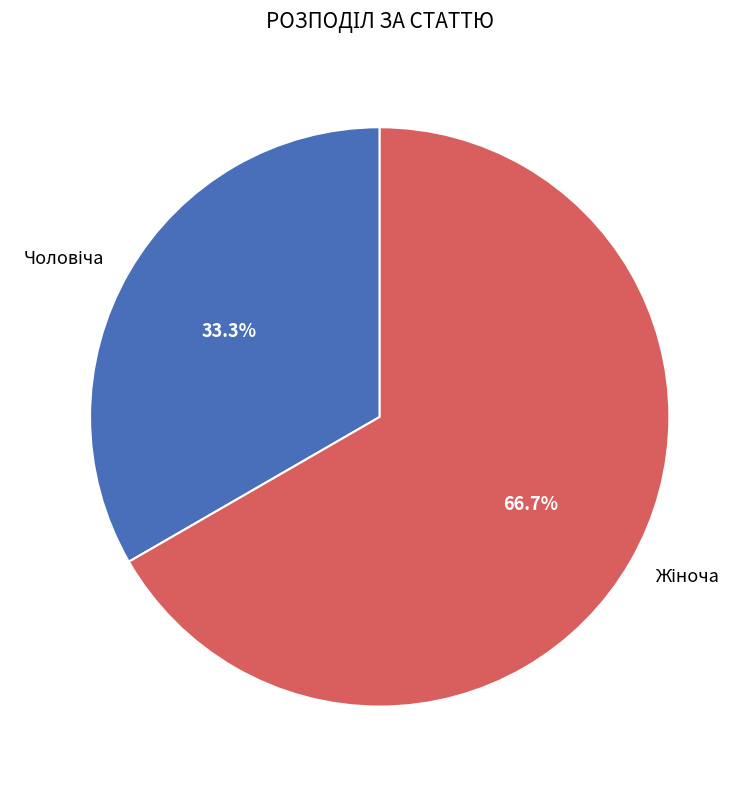

Does any single category account for the majority?

Yes